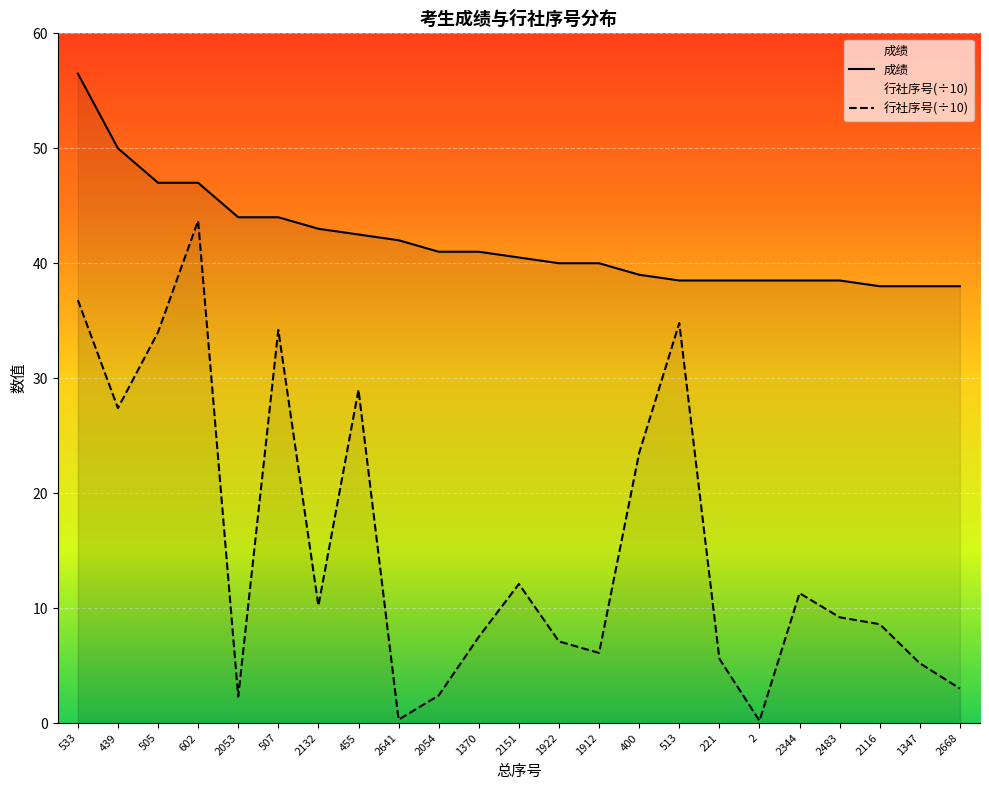

What is the spread (max minus min) of values at 221?

32.9